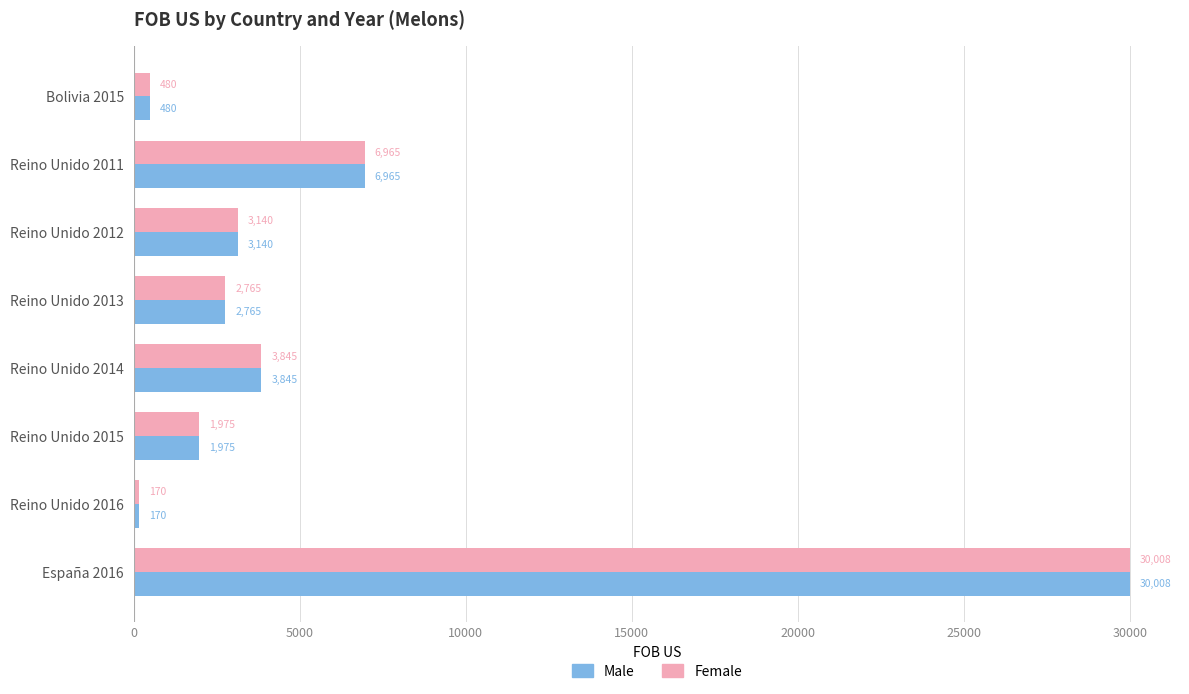

What is the difference between the maximum and minimum values in the Female series?

29838